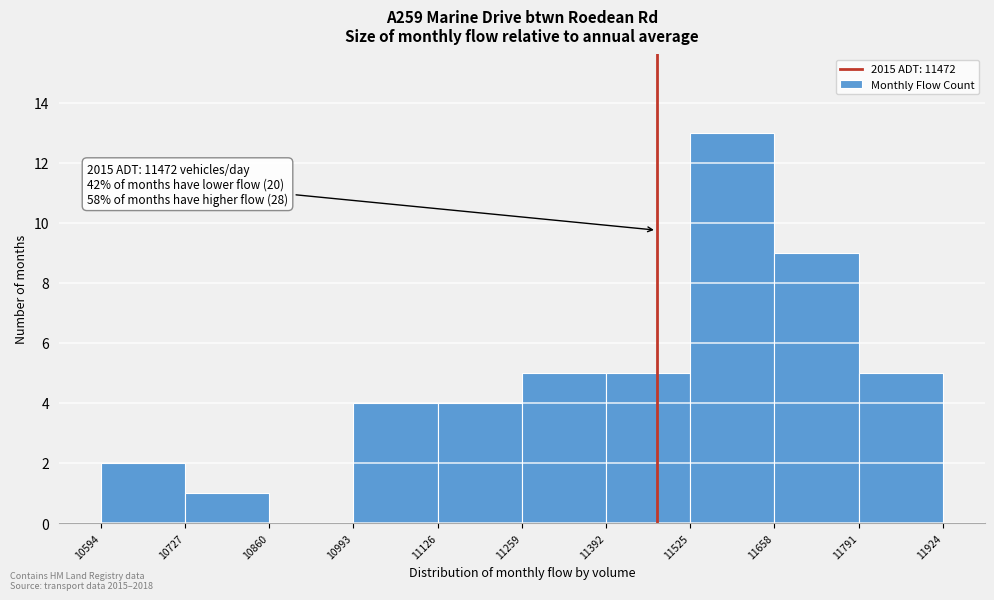

Over which range of the x-axis is the bar tallest?

11525 to 11658